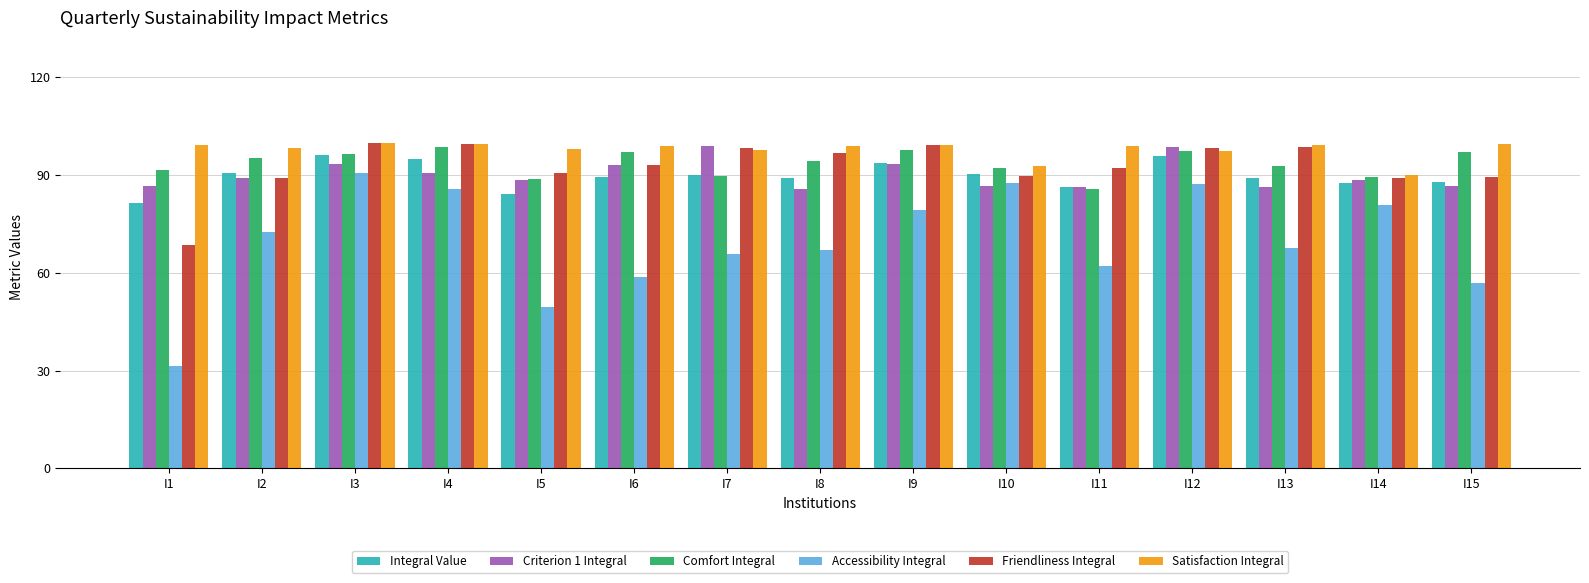

What is the difference between the maximum and minimum values in the Friendliness Integral series?

31.5